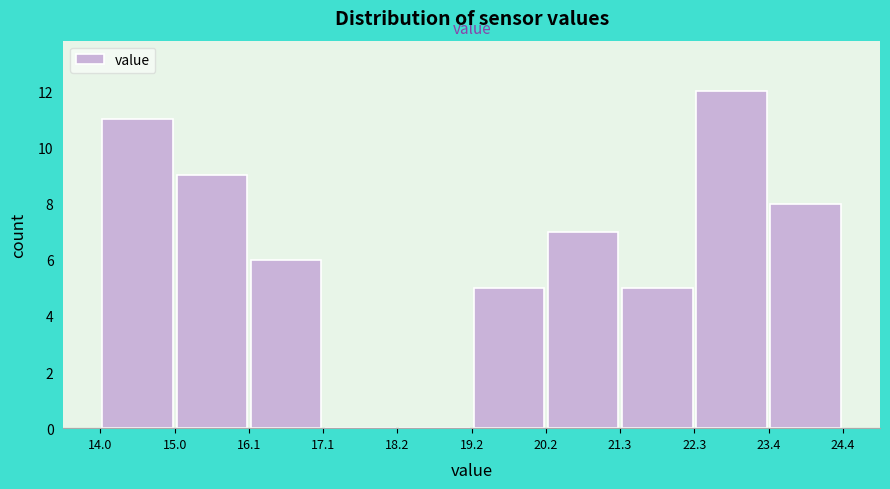

Over which range of the x-axis is the bar tallest?

22.3 to 23.4